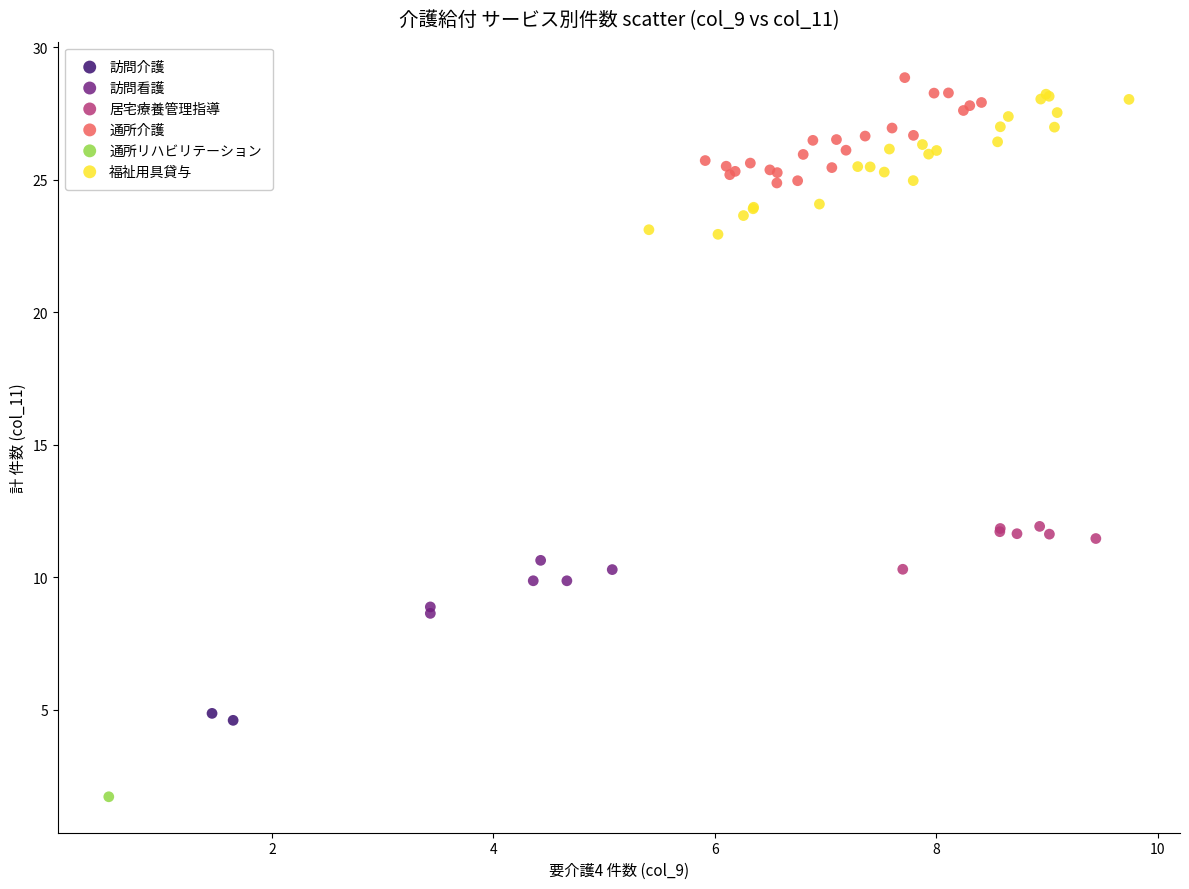

What are all the series names shown in the legend?

訪問介護, 訪問看護, 居宅療養管理指導, 通所介護, 通所リハビリテーション, 福祉用具貸与